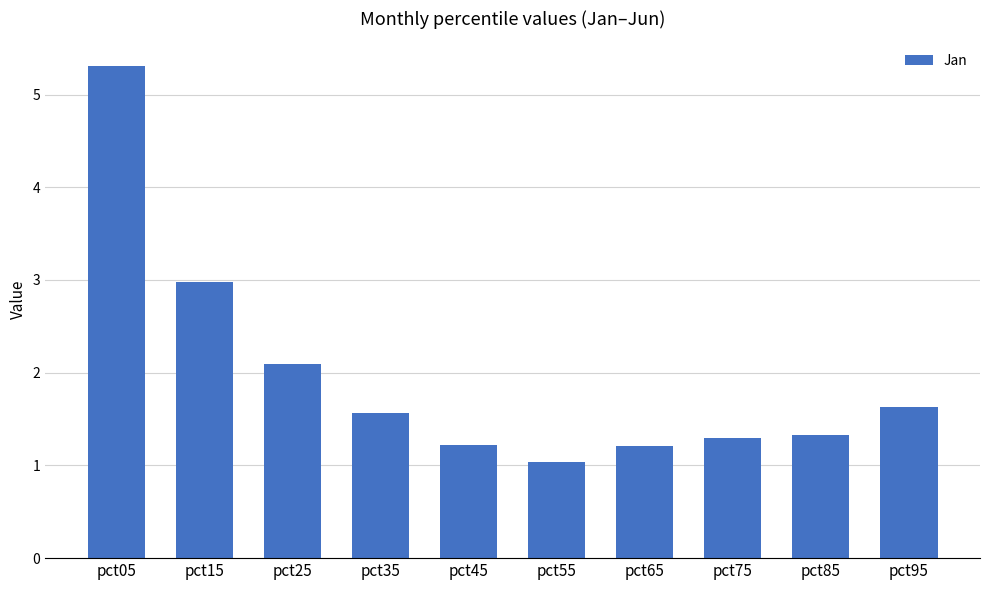

Does the chart contain any negative values?

No